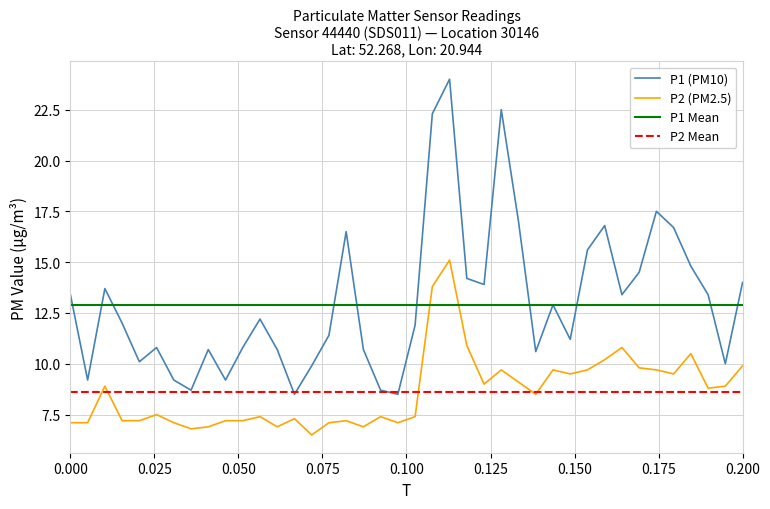

True or false: P2 (PM2.5) and P1 (PM10) cross at least once.

False